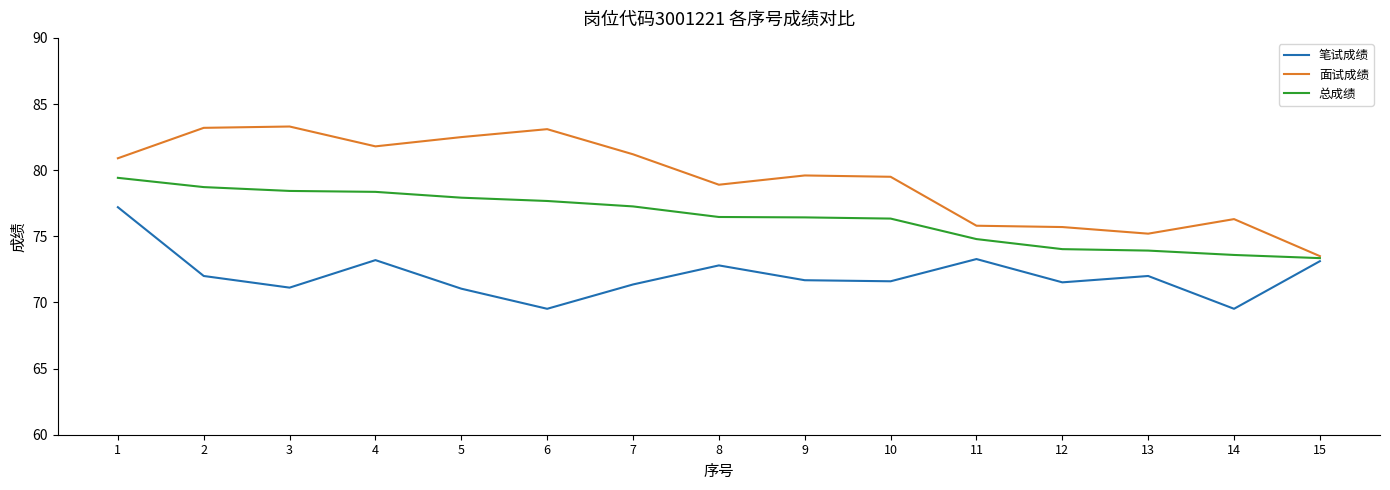

What is the maximum value shown in the chart?

83.3